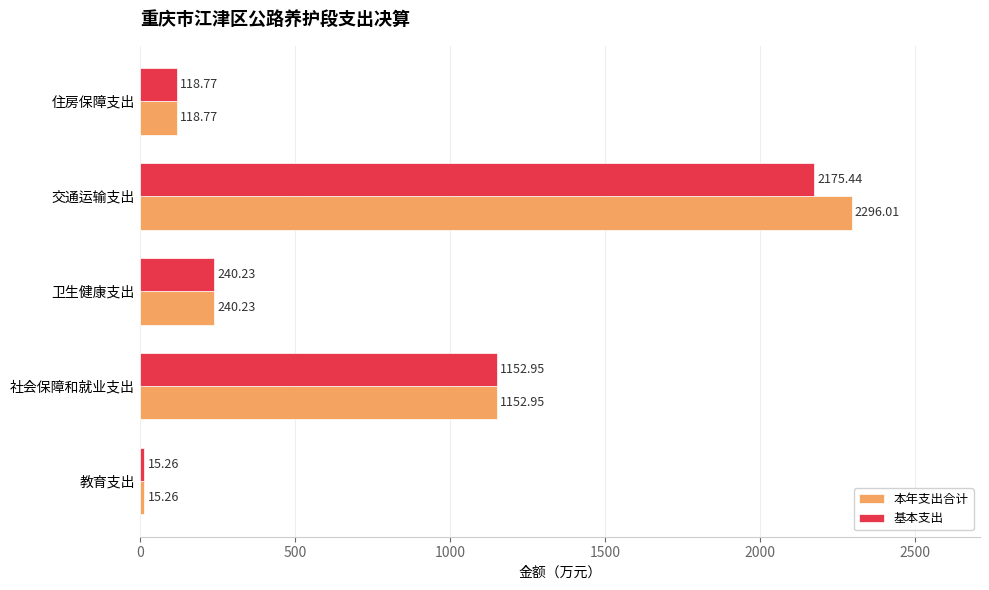

Which series has the largest total across all categories?

本年支出合计